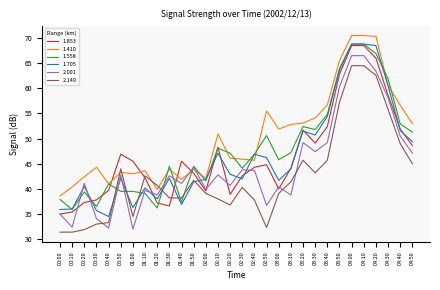

Which series has the largest total across all categories?

1.410